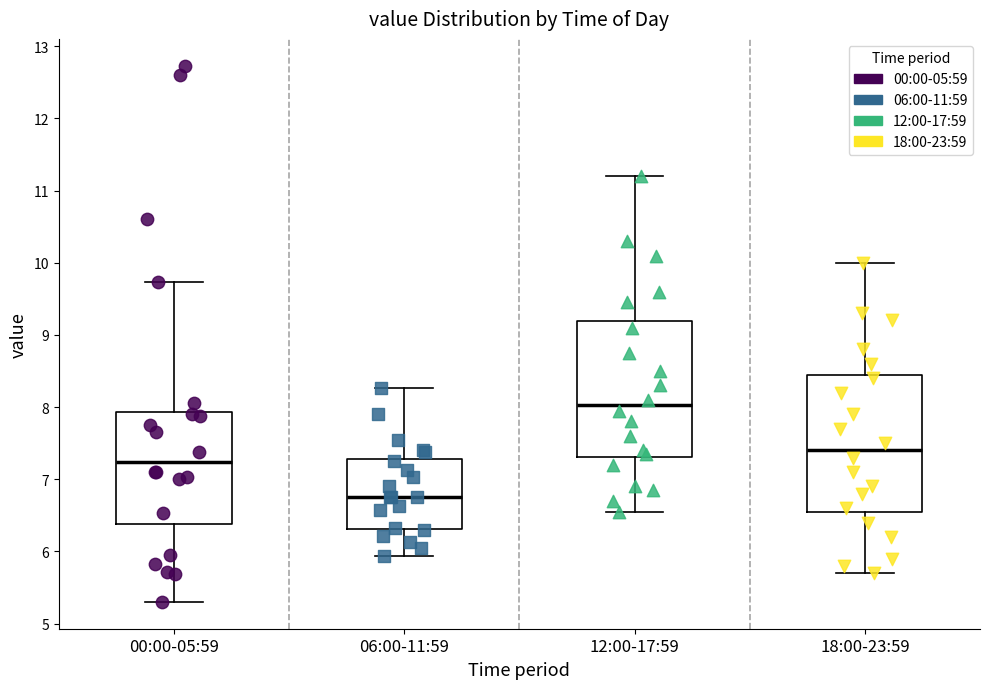

Reading left to right, transcribe this box plot: for each box, give where its median line is, the range the box spans, and where its two whiskers end, as read against the y-axis. The values are not printed on the chart, so give them approximately, as read against the axis.

00:00-05:59: median 7.2, box 6.4 to 7.9, whiskers 5.3 to 9.7
06:00-11:59: median 6.8, box 6.3 to 7.3, whiskers 5.9 to 8.3
12:00-17:59: median 8.0, box 7.3 to 9.2, whiskers 6.6 to 11.2
18:00-23:59: median 7.4, box 6.6 to 8.5, whiskers 5.7 to 10.0